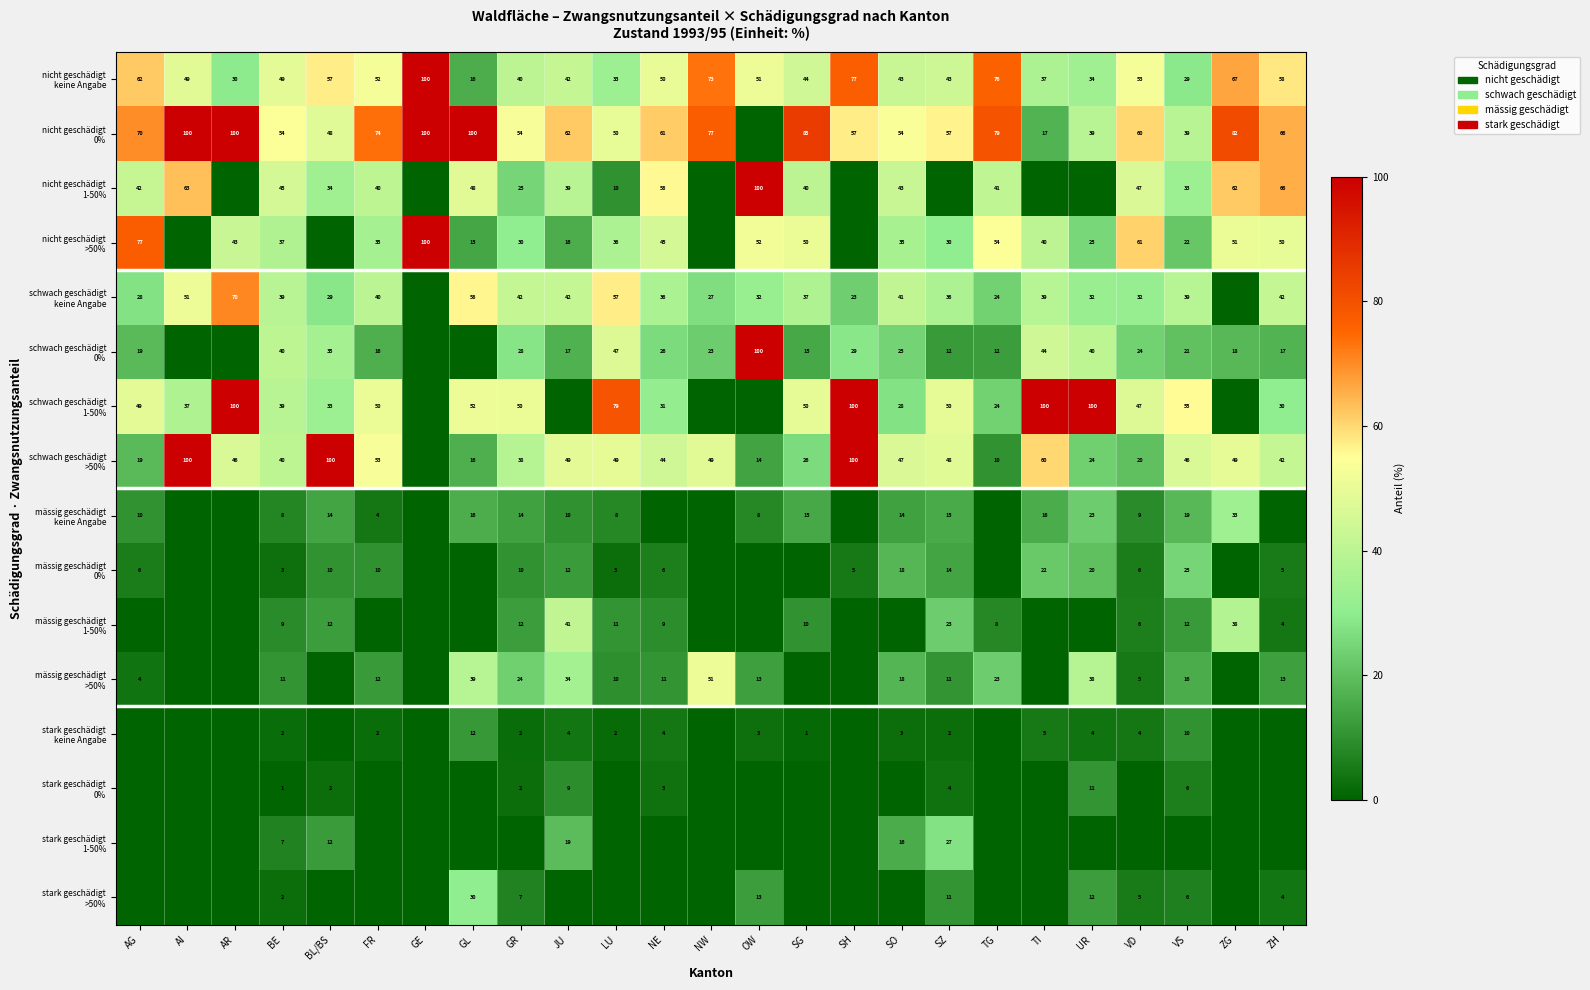

What is the spread (max minus min) of values at SH?

100.0